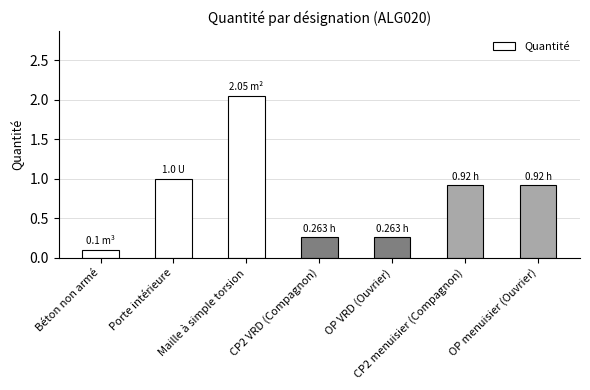

What is the sum of the values at Porte intérieure and CP2 menuisier (Compagnon)?

1.9